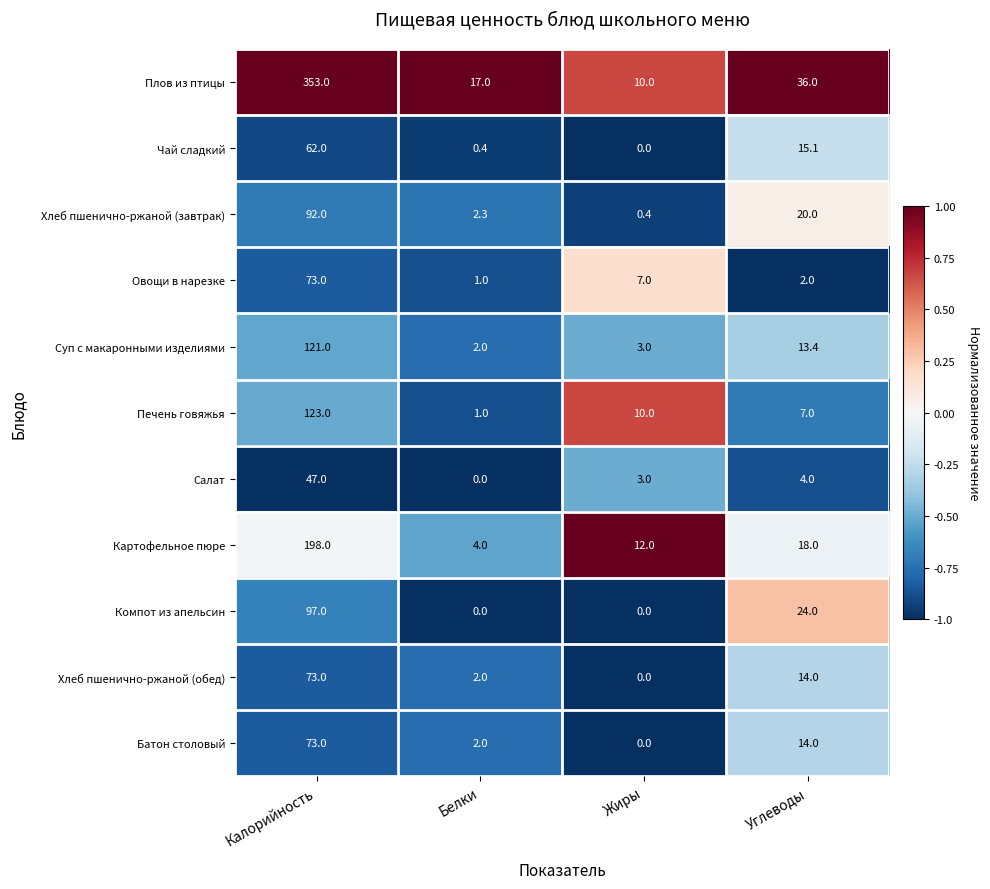

The value of Хлеб пшенично-ржаной (завтрак) at Белки is 1.6. True or false?

False